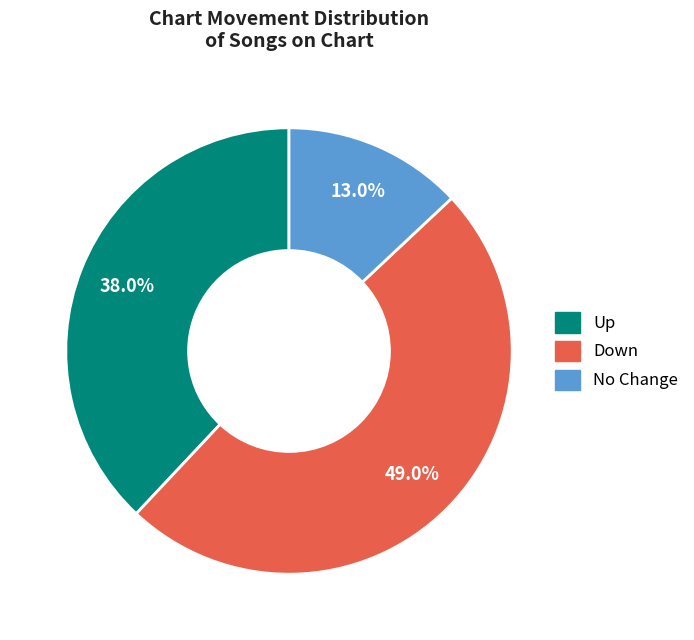

Does any single category account for the majority?

No